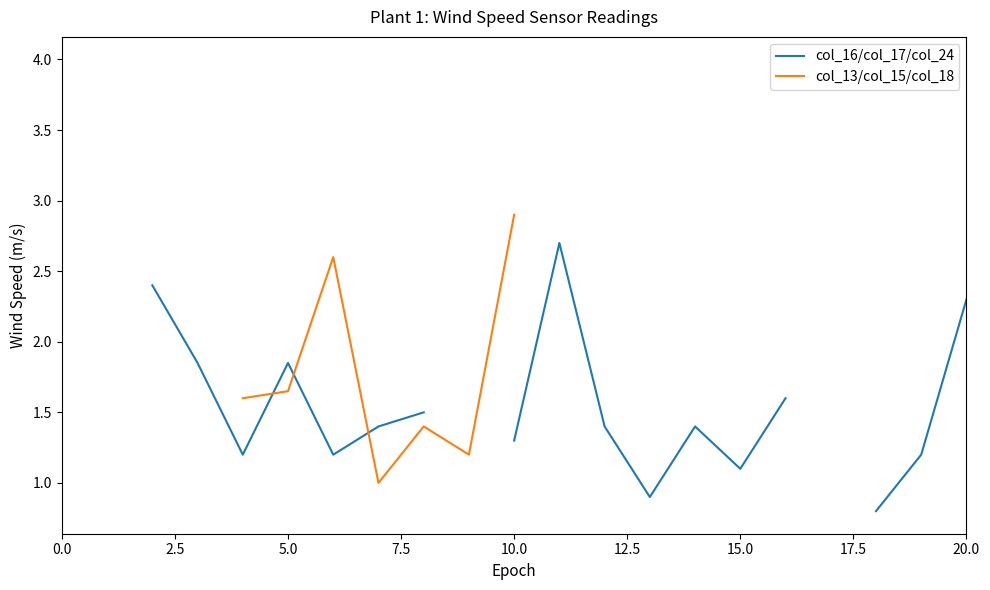

Is this an area chart (filled region under the line)?

No